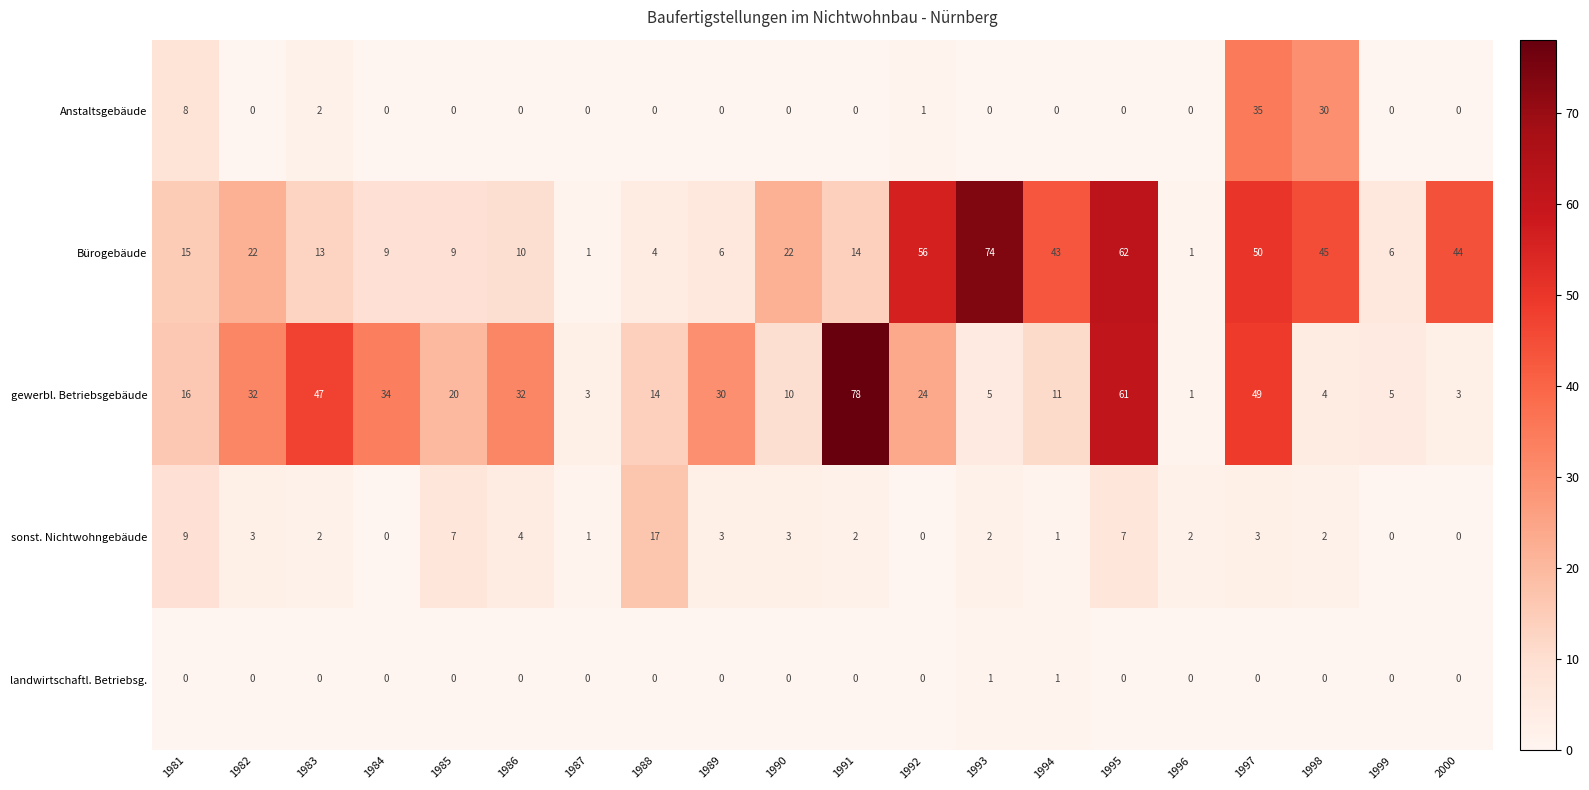

Is it true that landwirtschaftl. Betriebsg. equals 0 at 1999?

True